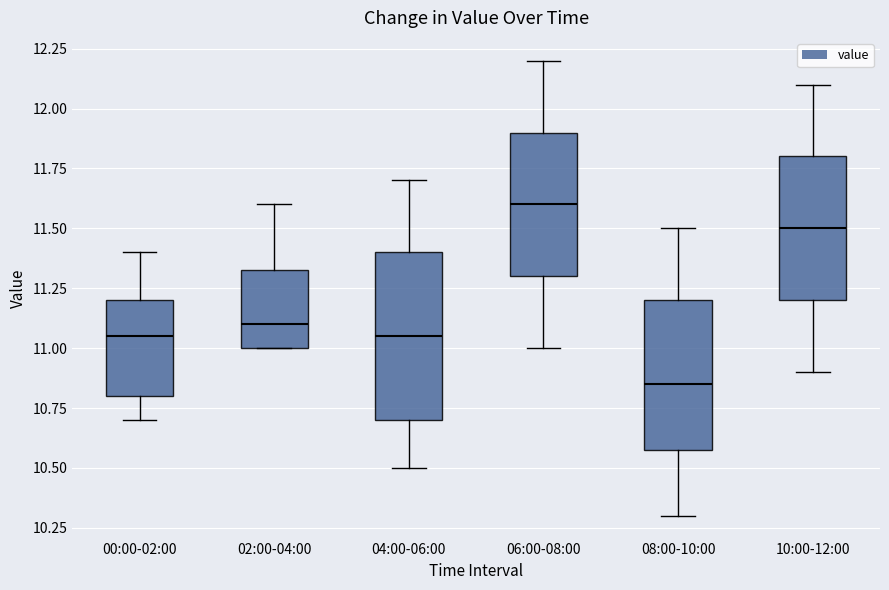

Where is the lower edge of the box for 00:00-02:00 on the y-axis? The values are not printed on the chart, so give them approximately, as read against the axis.

10.80